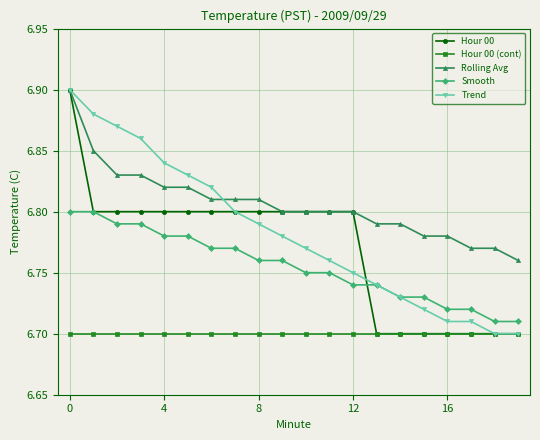

What is the difference between the second highest and minimum values in the Smooth series?

0.1